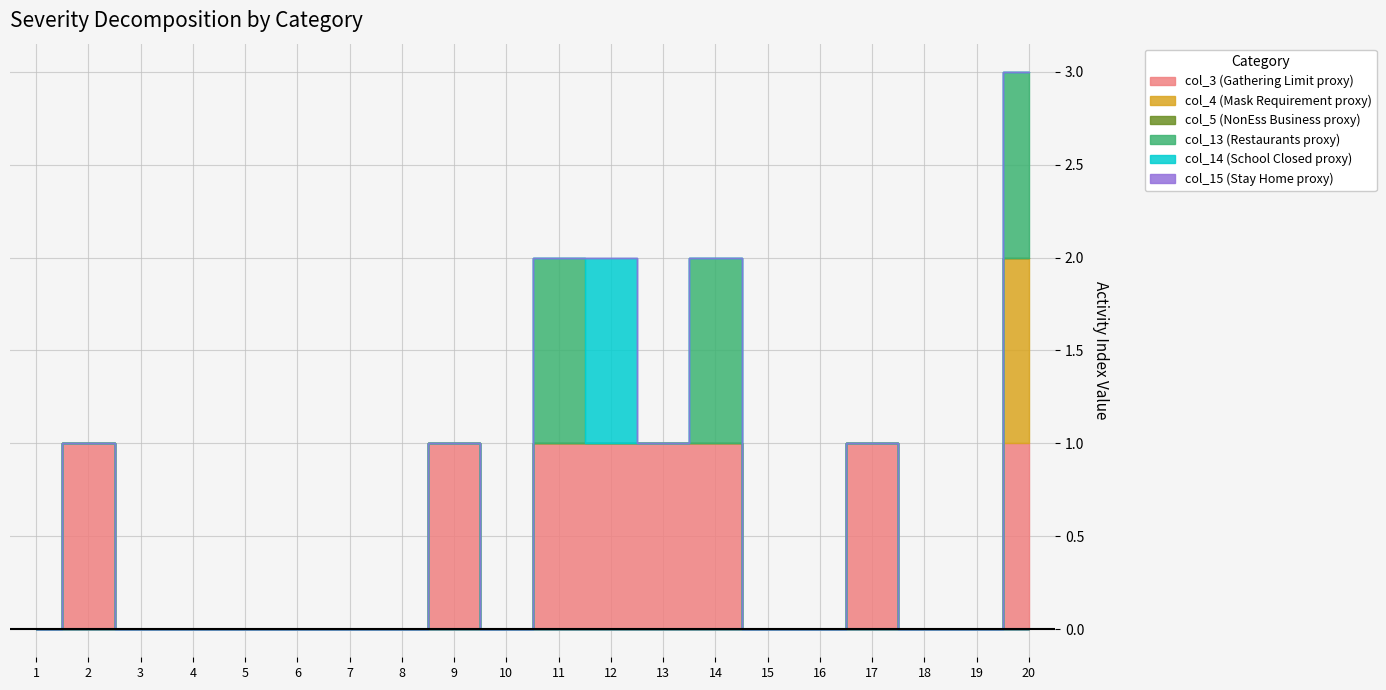

What are all the series names shown in the legend?

col_3, col_4, col_5, col_13, col_14, col_15